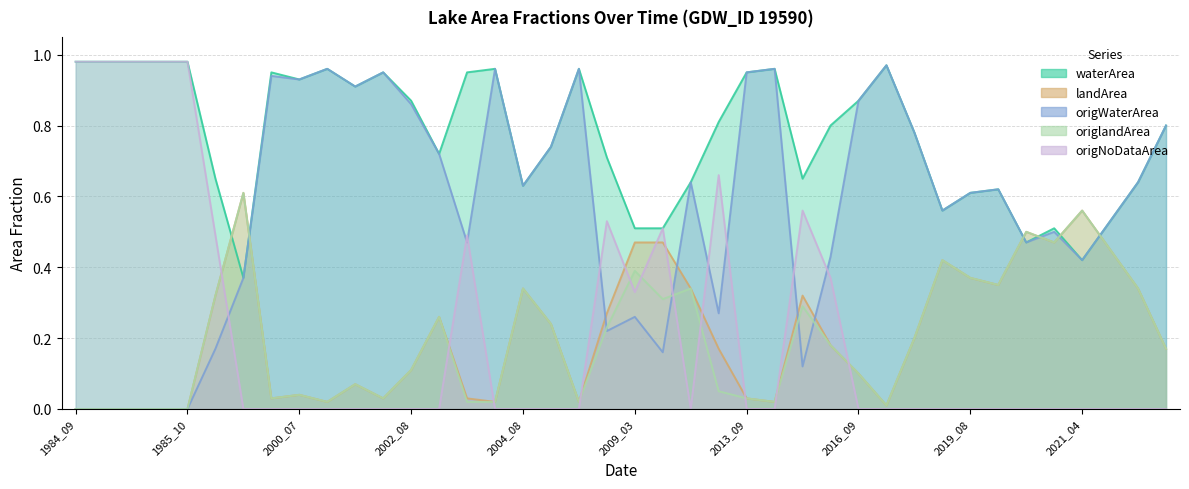

Which label corresponds to the smallest value in the chart?

1984_09